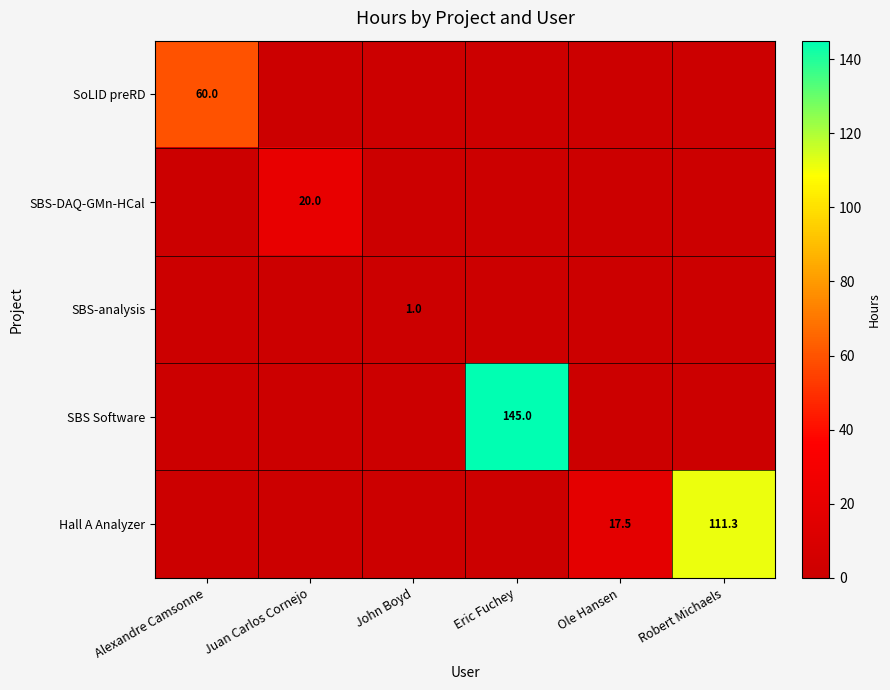

What is the total value across all series at Robert Michaels?

111.3